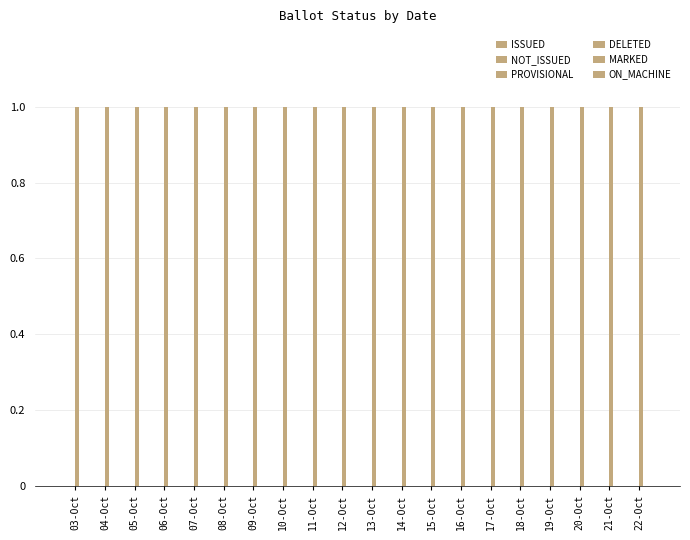

Which series has the largest range (max minus min)?

ISSUED